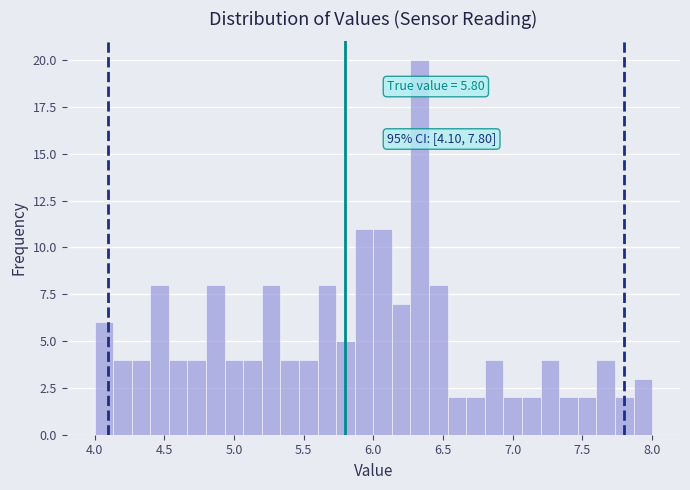

Read against the x-axis, roughly where is the centre of the tallest bar?

6.35